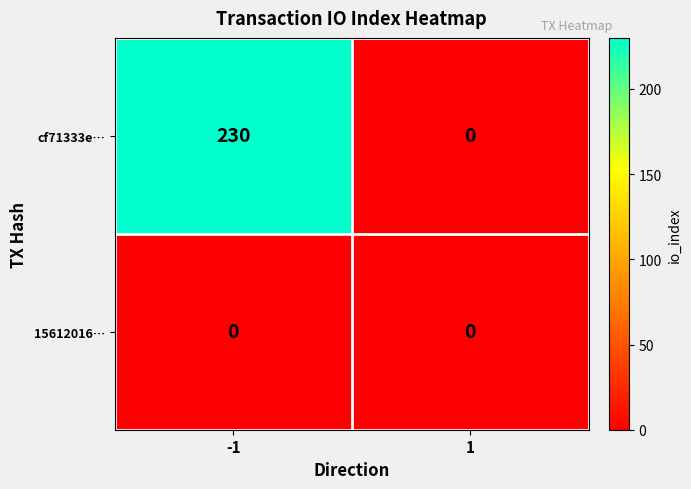

Reading left to right, extract all data points from this chart.

cf71333e…: 230	0
15612016…: 0	0